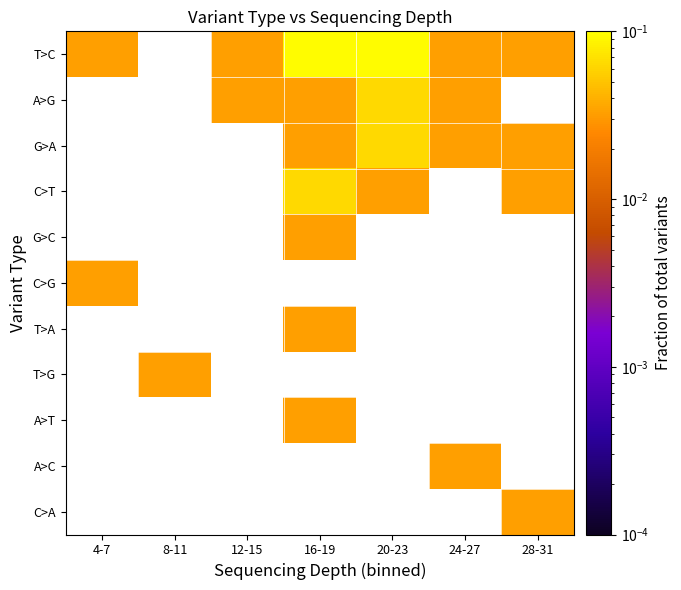

How many positive values does the C>G series have?

1